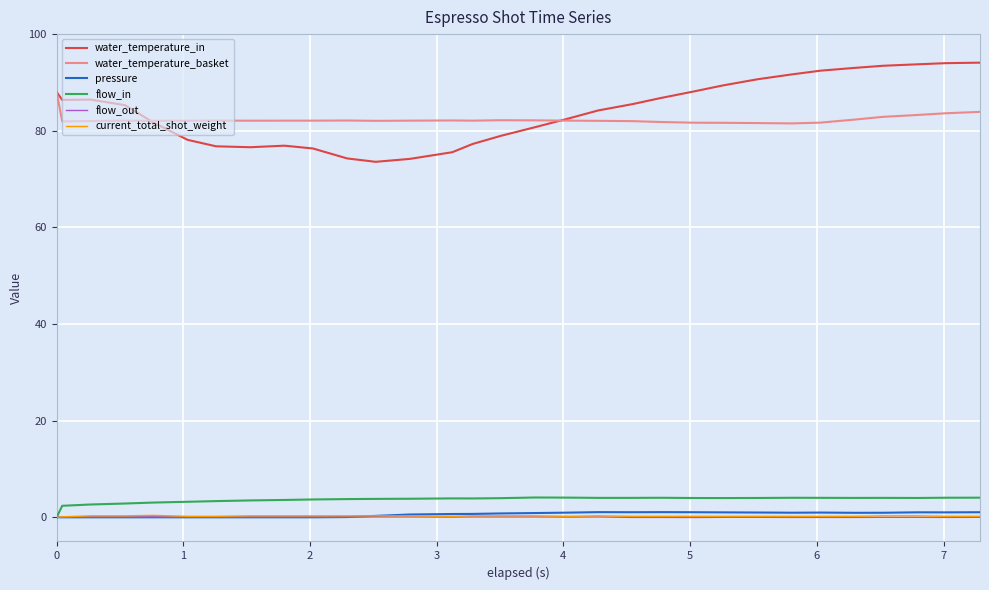

True or false: flow_in and water_temperature_in cross at least once.

False